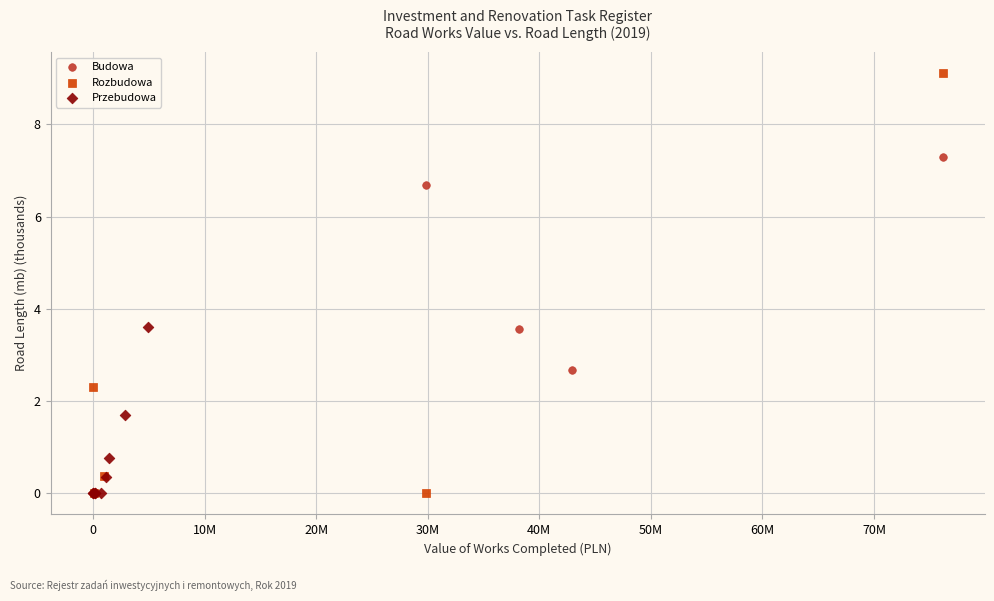

What are all the series names shown in the legend?

Budowa, Rozbudowa, Przebudowa